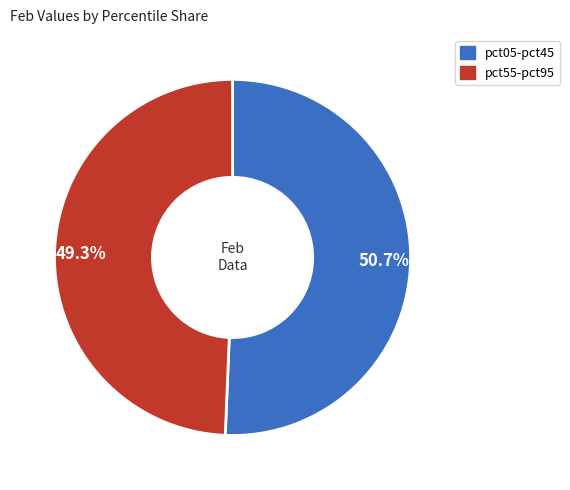

Is there any slice that represents more than half of the pie?

Yes